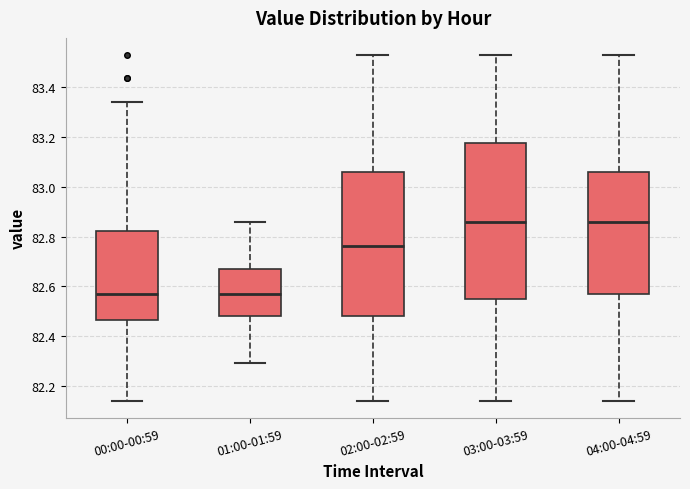

Which box is the tallest, from its lower edge to its upper edge?

03:00-03:59